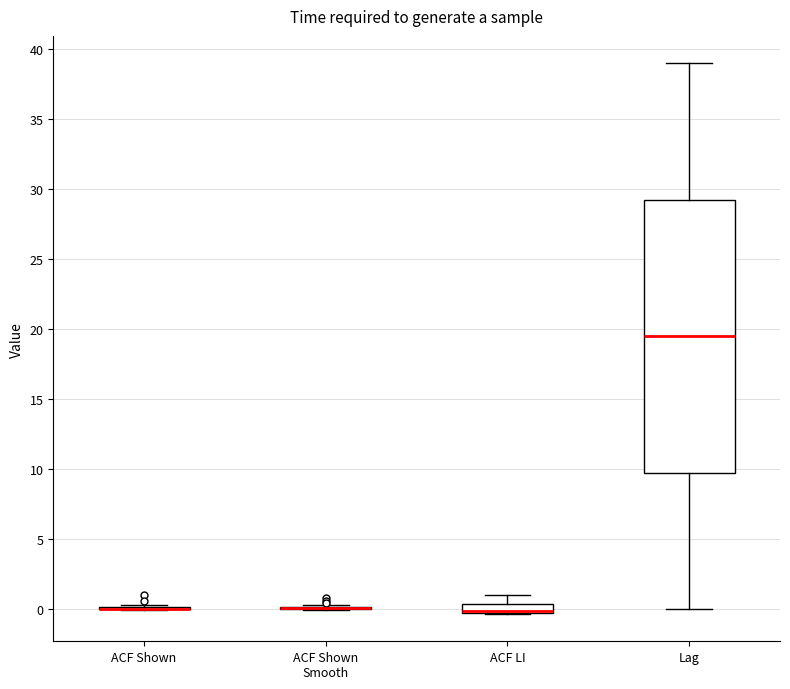

Which box is the tallest, from its lower edge to its upper edge?

Lag